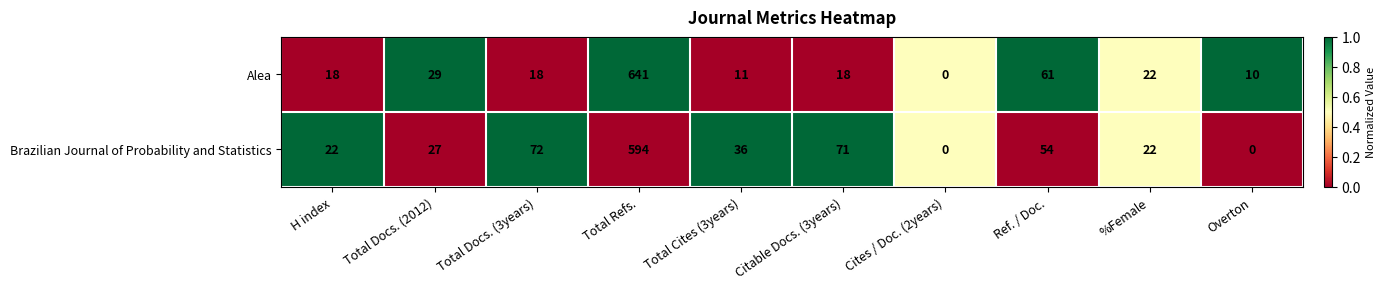

What is the difference between the second highest and minimum values in the Brazilian Journal of Probability and Statistics series?

72